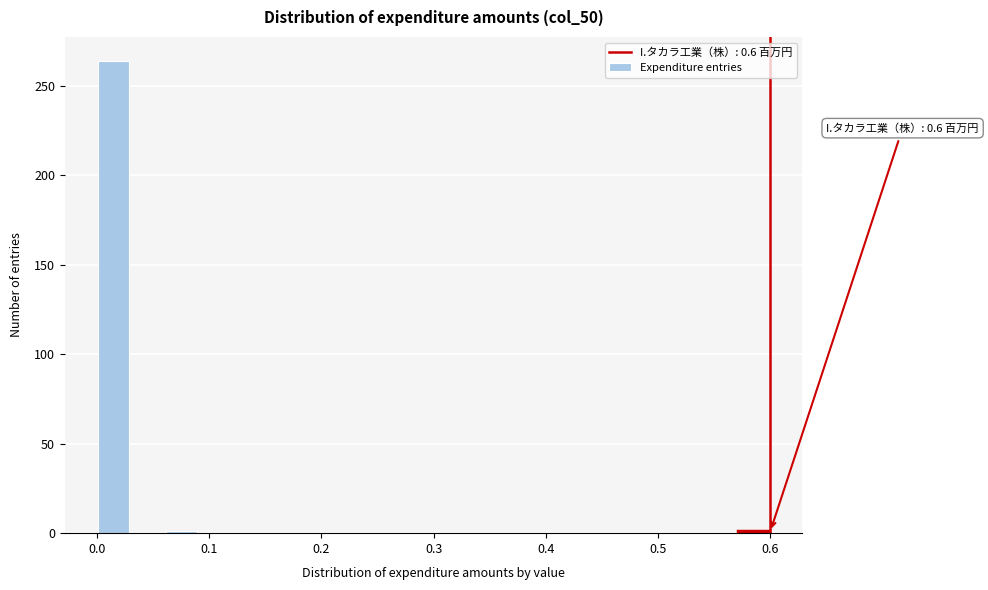

Read against the x-axis, roughly where is the centre of the tallest bar?

0.02